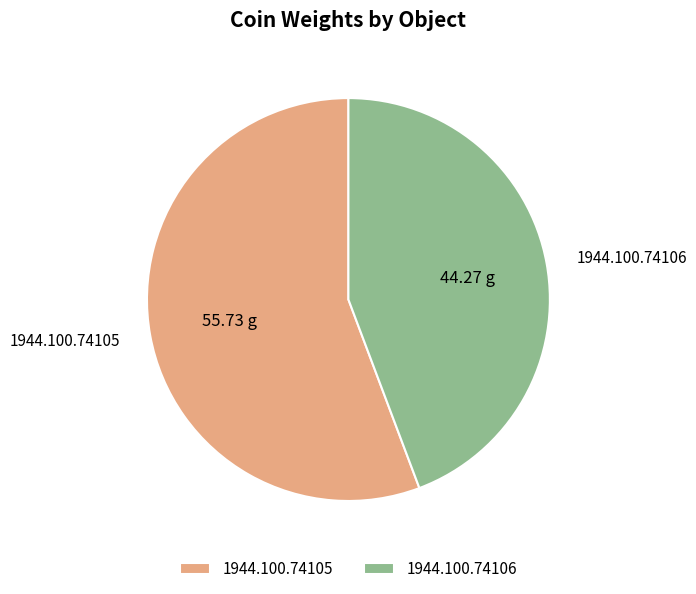

Rank the categories by value from highest to lowest.

1944.100.74105, 1944.100.74106